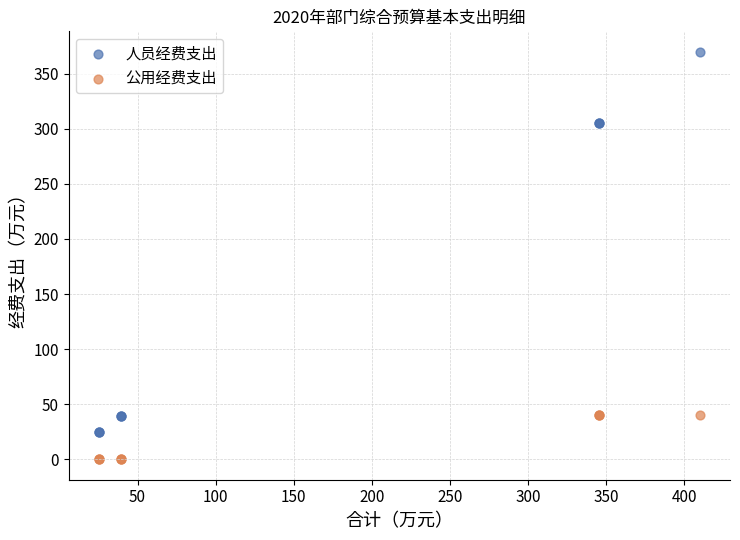

What are all the series names shown in the legend?

人员经费支出, 公用经费支出